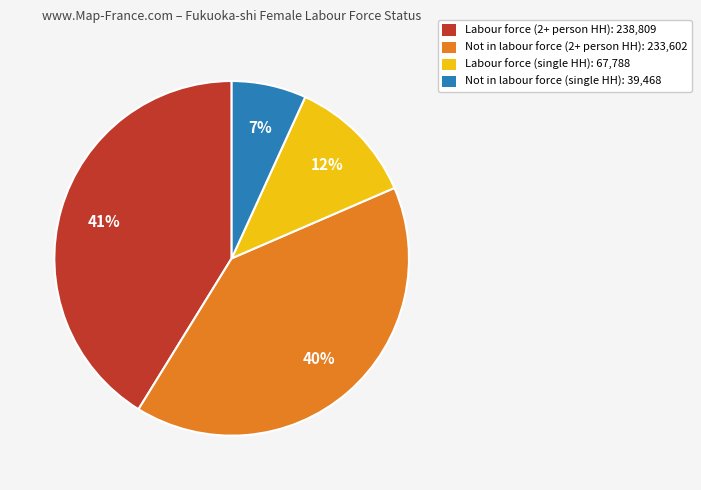

To the nearest percent, what percentage of the pie is Not in labour force (2+ person HH): 233,602?

40%